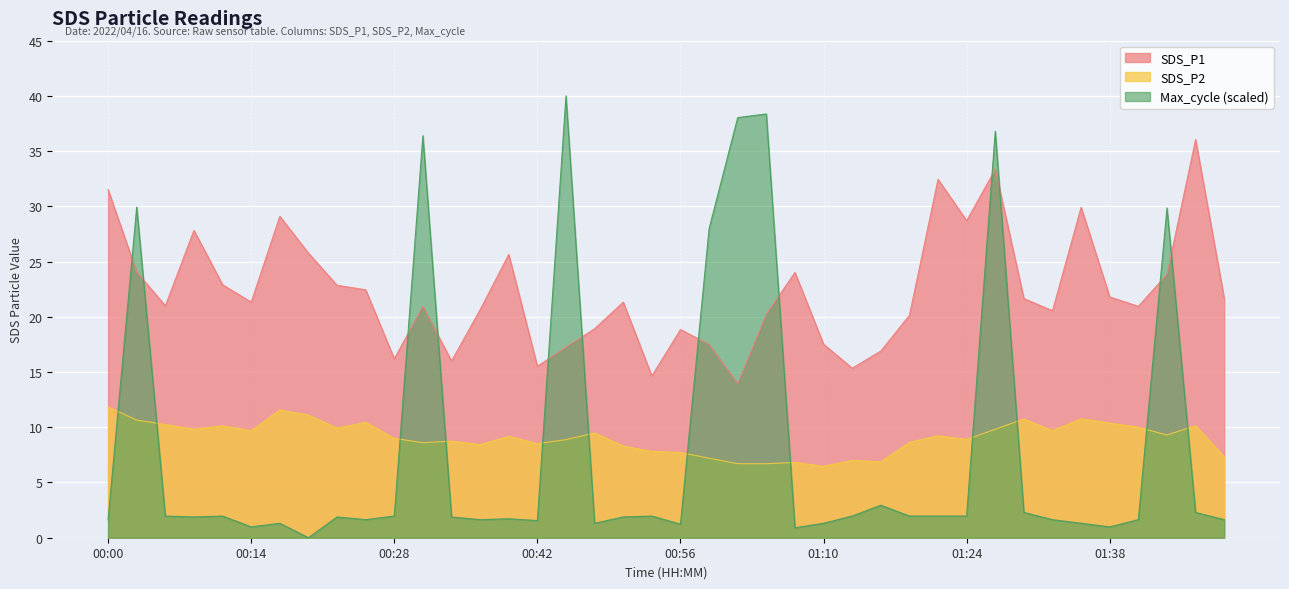

How many values in the Max_cycle series are below 1?

4